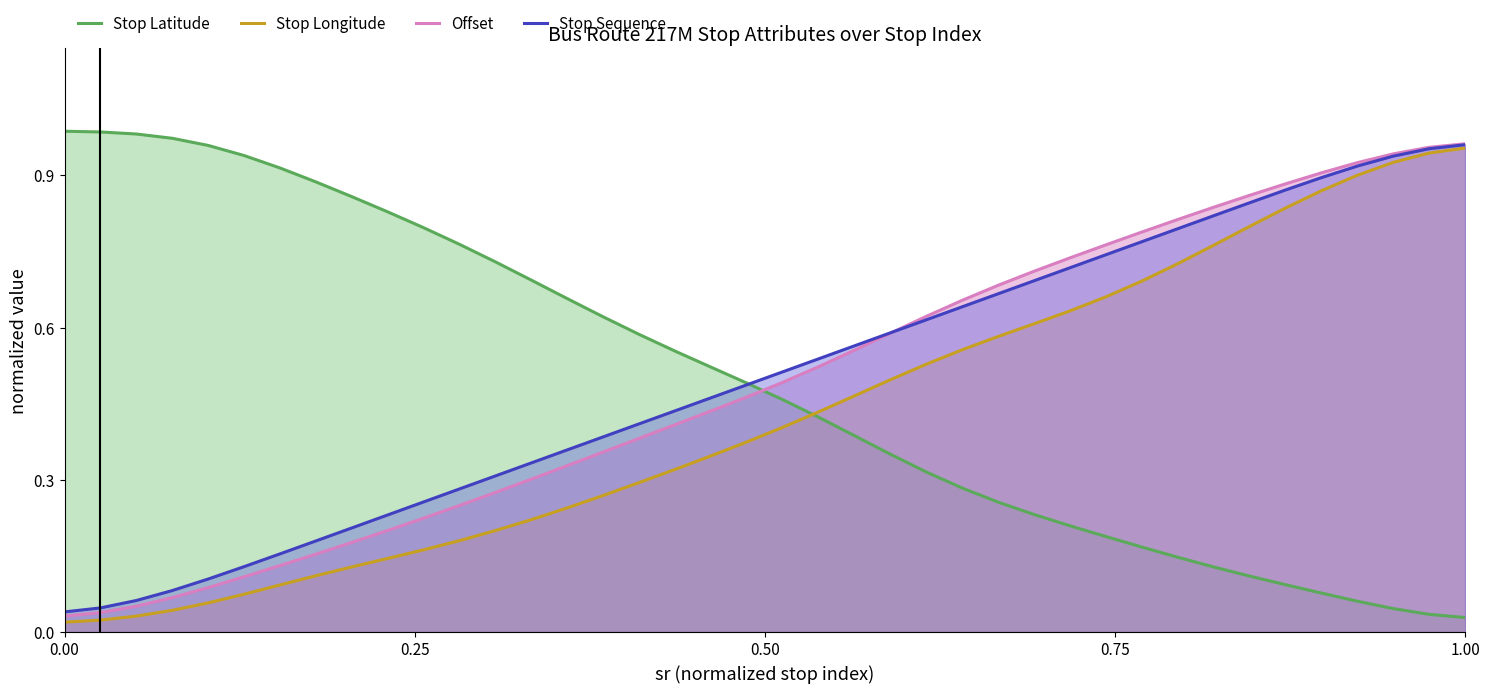

True or false: Offset and Stop Latitude intersect in this chart.

True